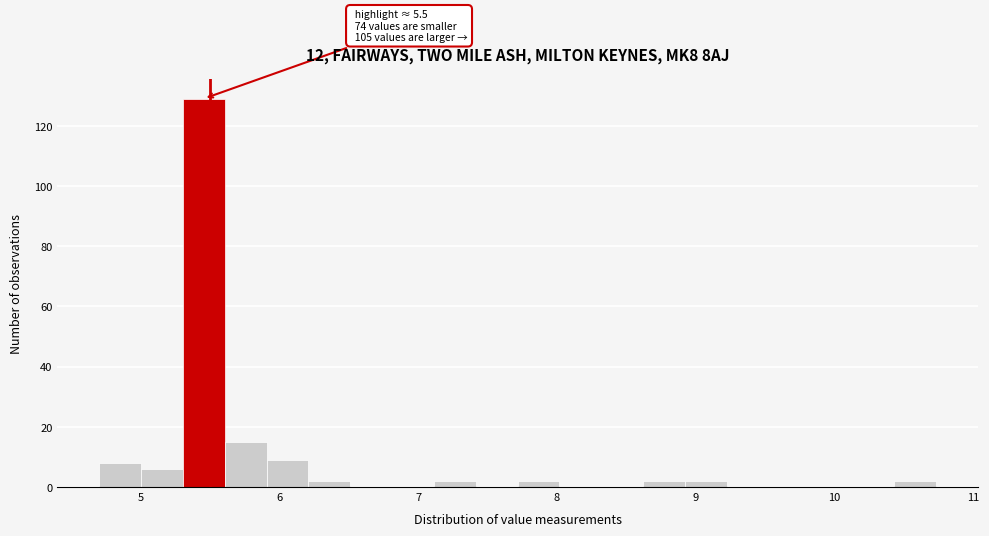

Read against the x-axis, roughly where is the centre of the tallest bar?

5.5